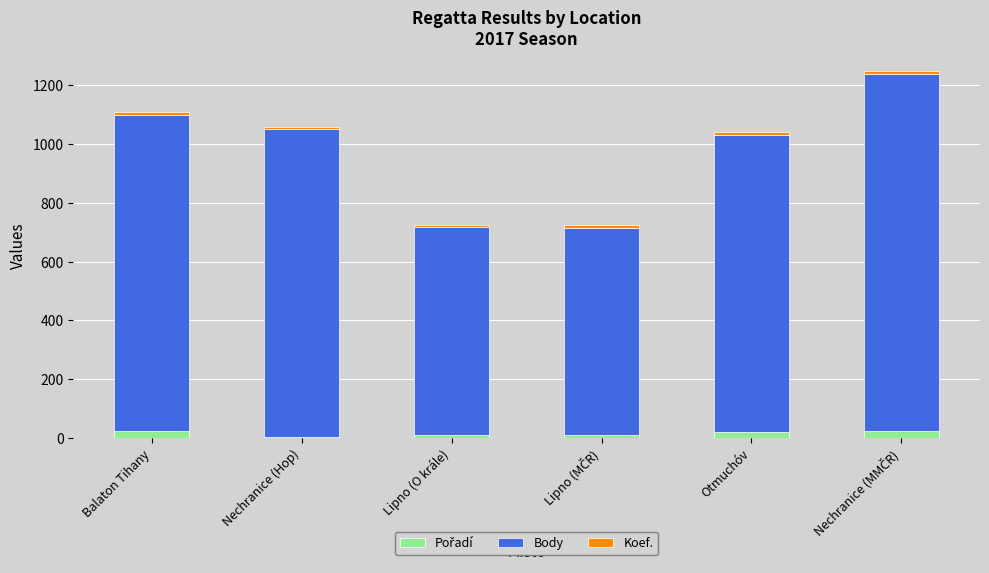

Are the bars grouped side by side (vs. stacked)?

No